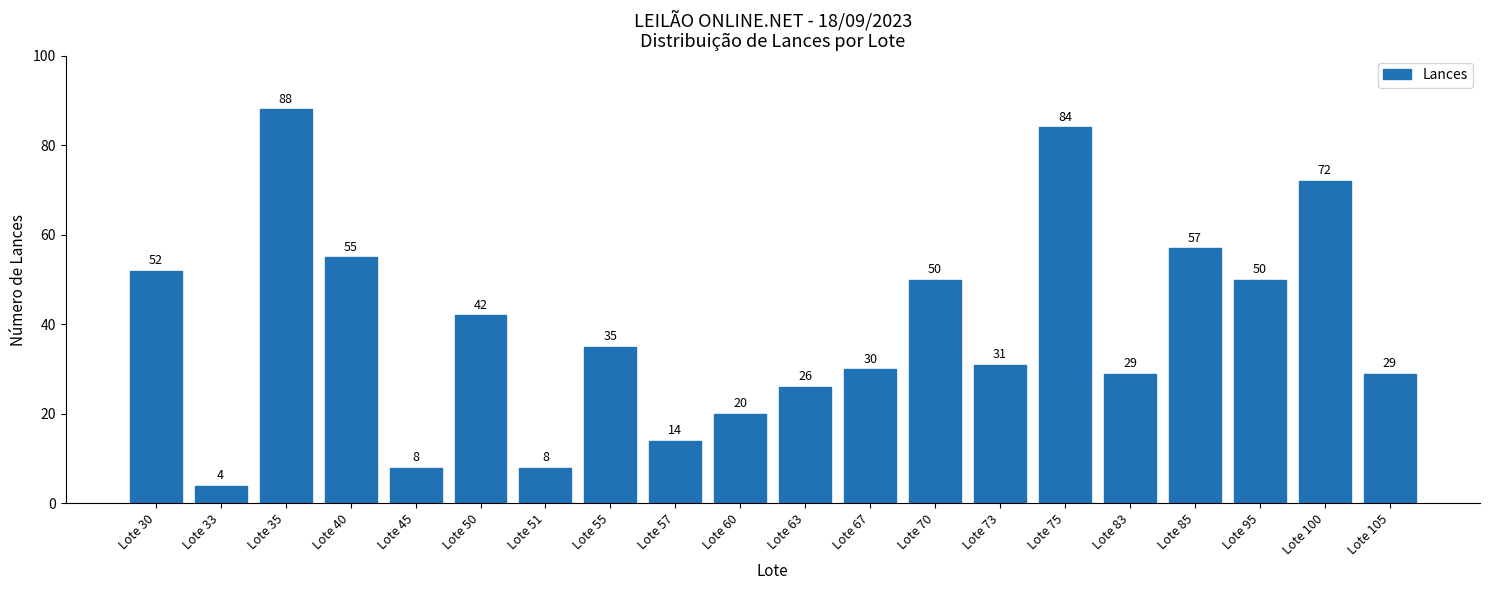

What is the minimum value shown in the chart?

4